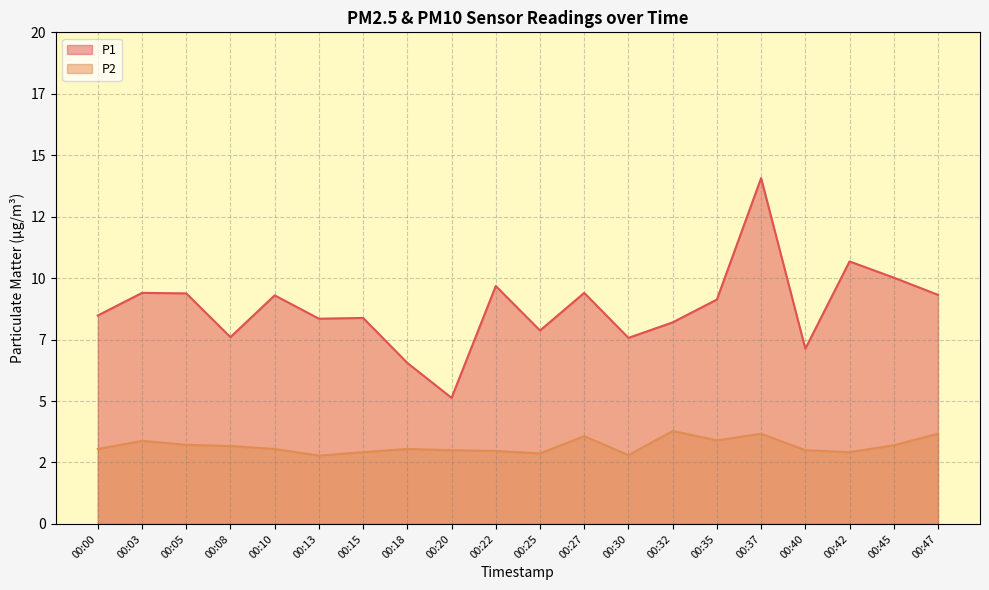

Which series has the largest range (max minus min)?

P1